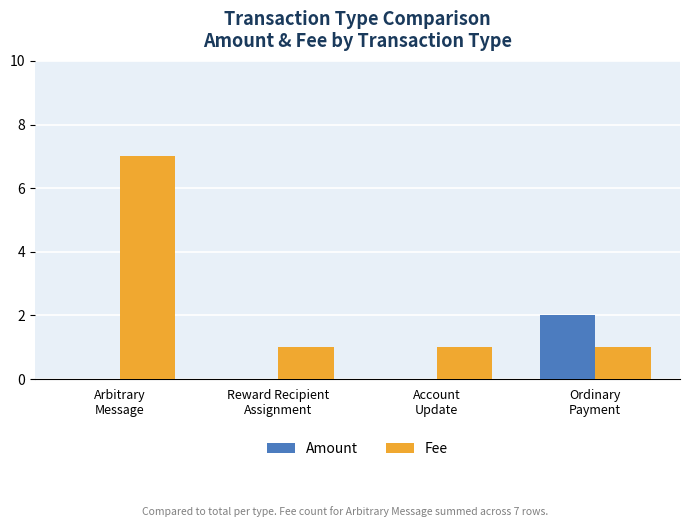

What are all the series names shown in the legend?

Amount, Fee